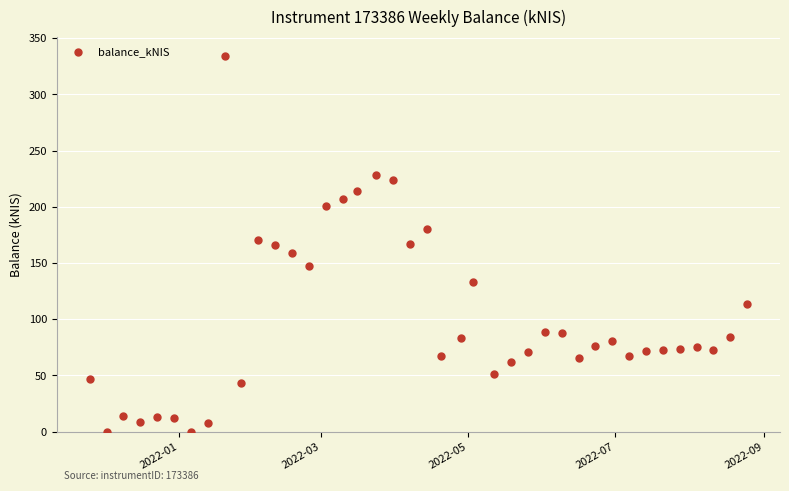

What is the range of Y values (max minus min)?

334.3